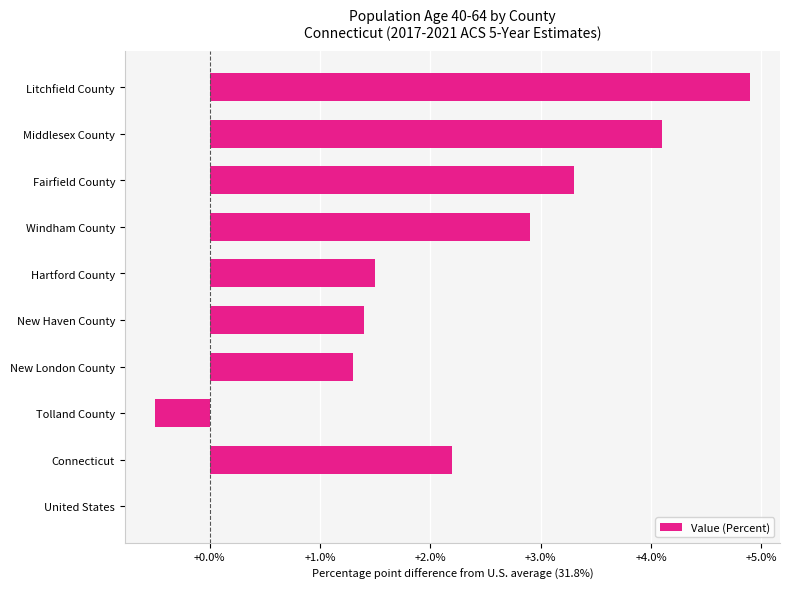

What is the maximum value shown in the chart?

4.9